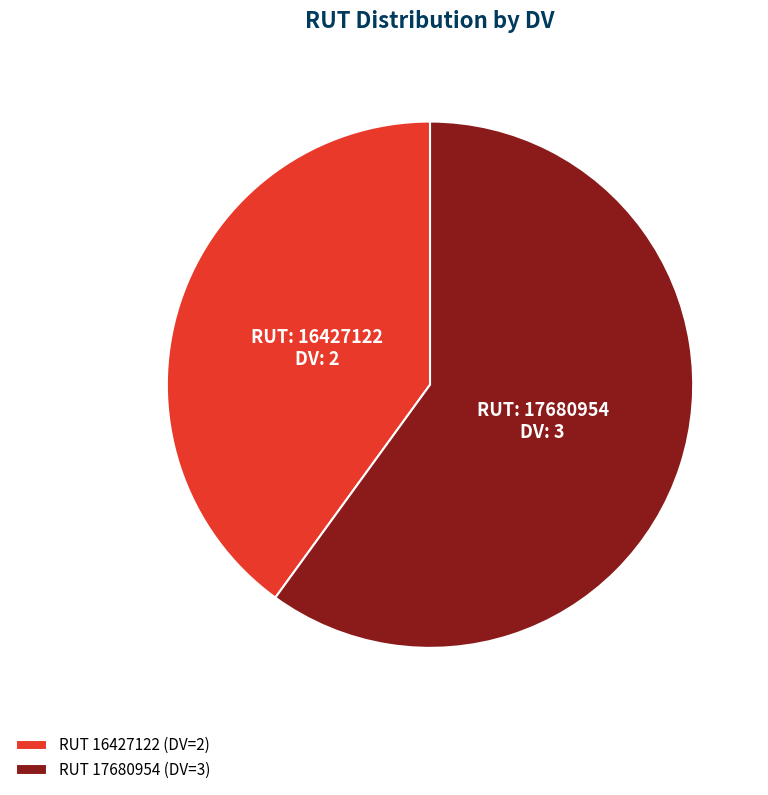

How many segments does this pie chart have?

2